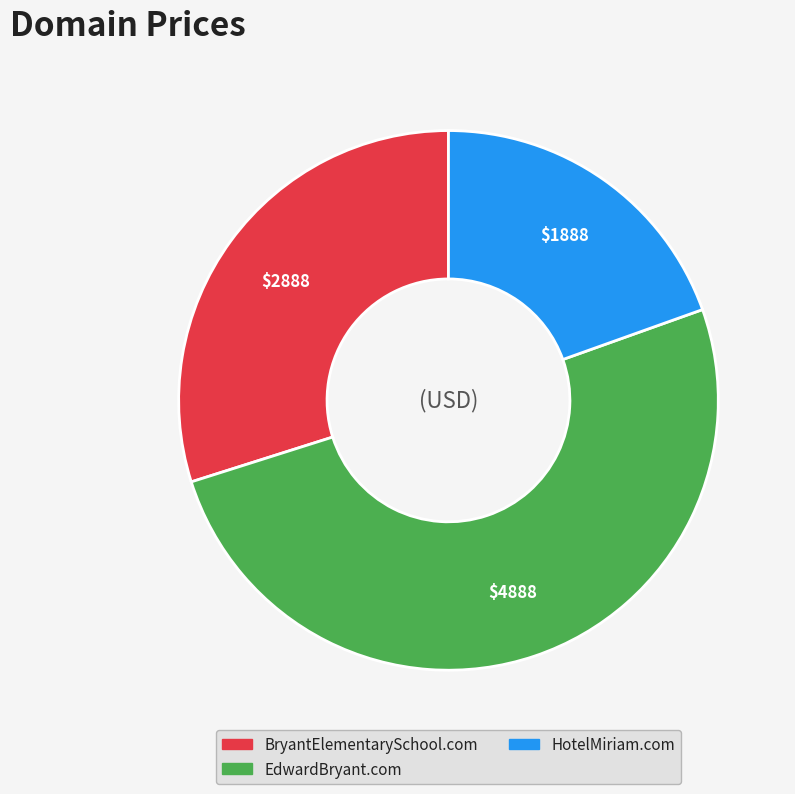

Which slice represents more than half of the pie?

EdwardBryant.com